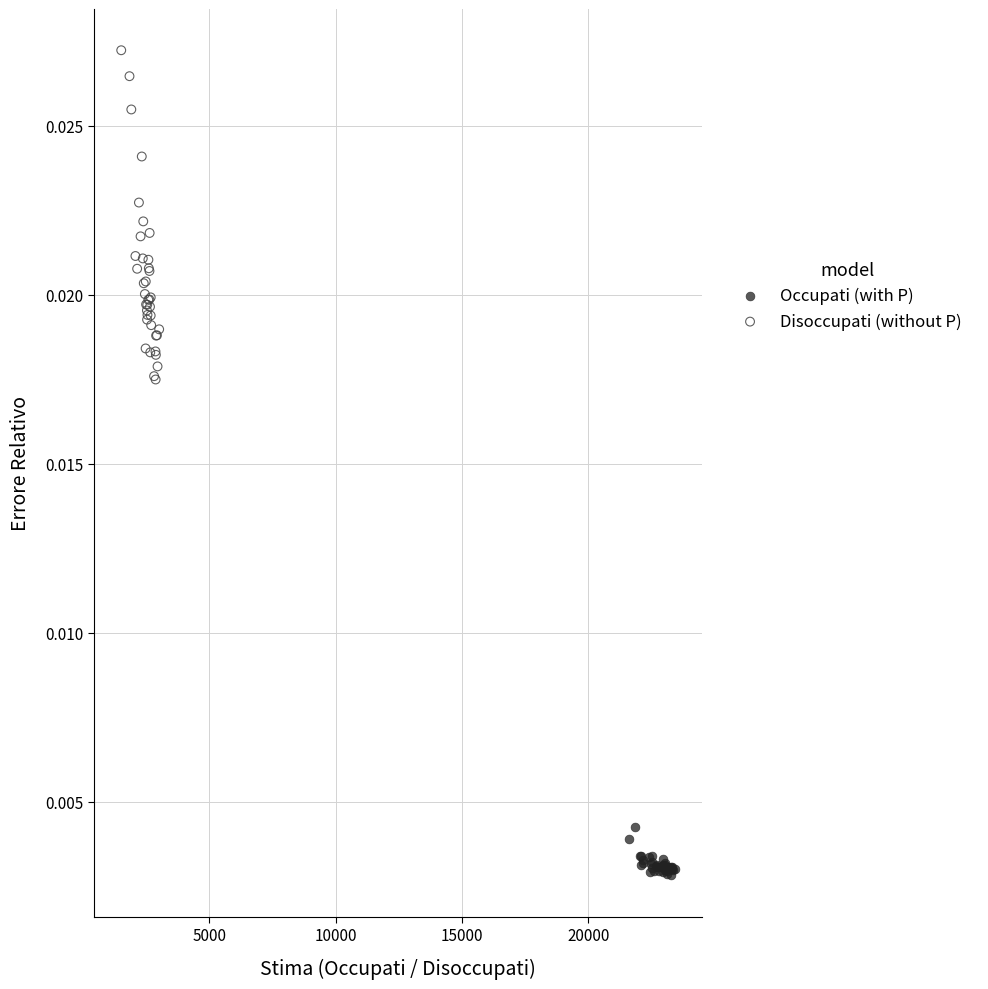

Which series contains the highest Y value?

Disoccupati (without P)